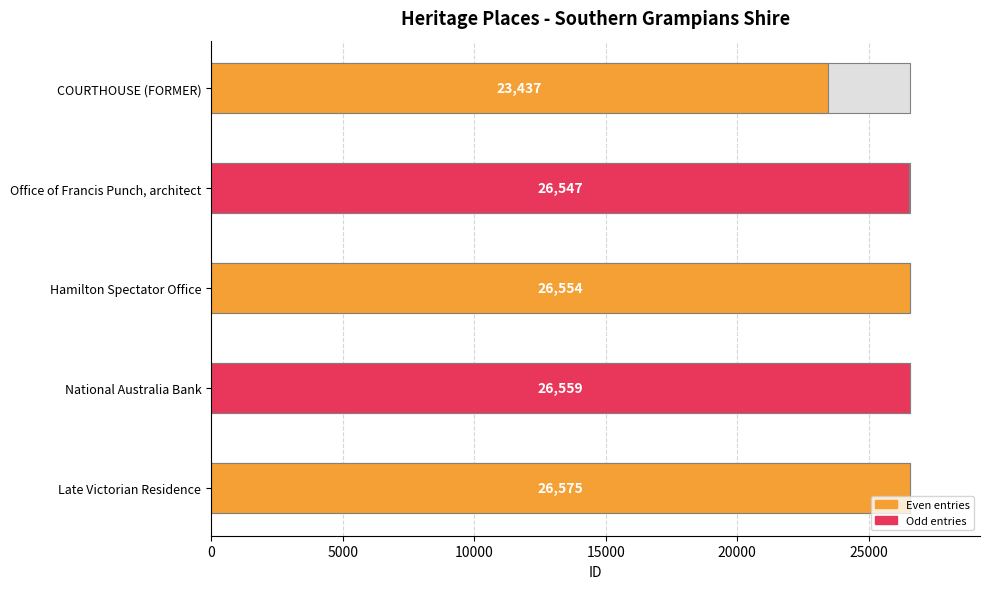

Reading left to right, what are all the values shown in this chart?

23437	26547	26554	26559	26575